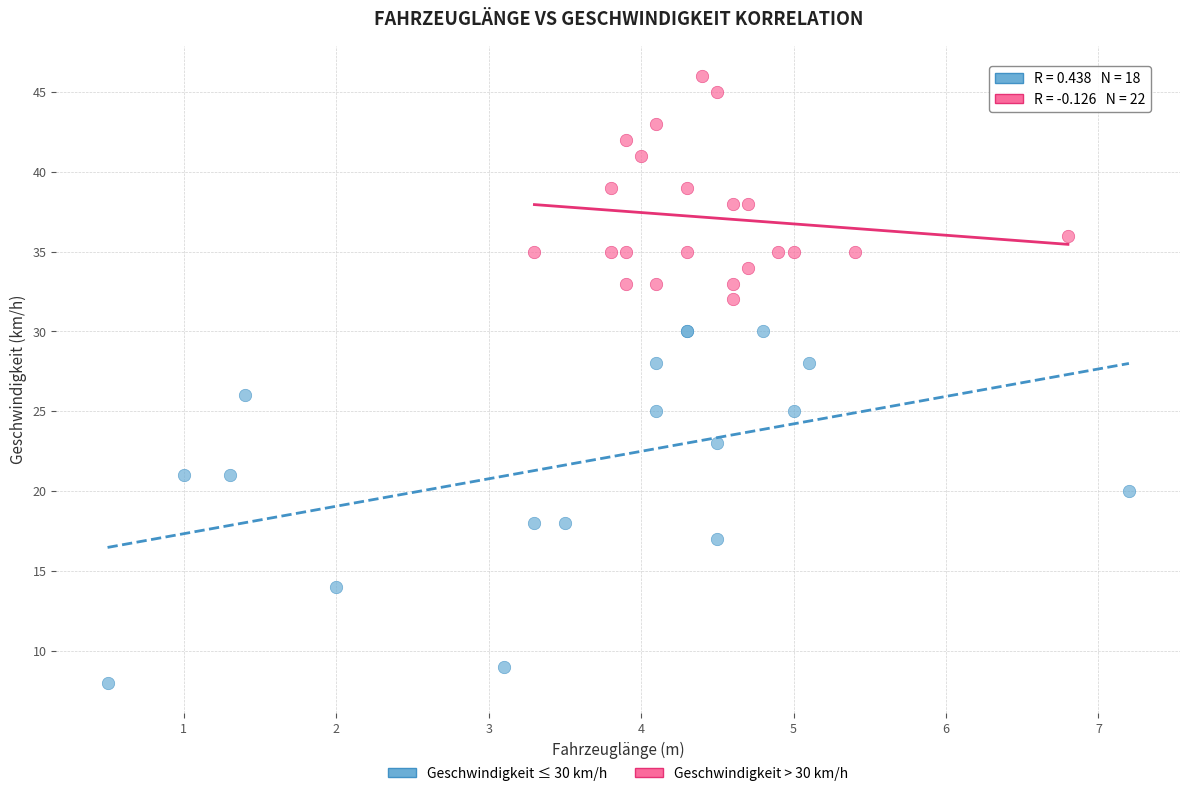

Which series reaches the maximum Y coordinate?

Geschwindigkeit > 30 km/h